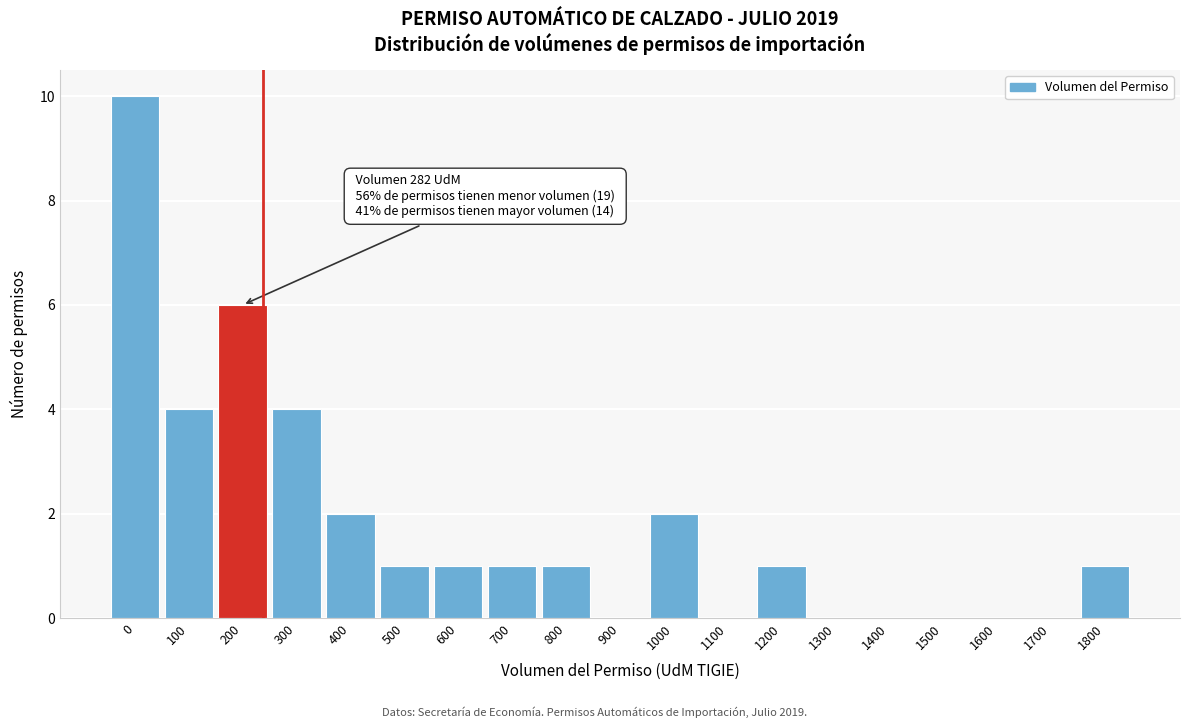

Reading left to right, what are all the values shown in this chart?

0=10	100=4	200=6	300=4	400=2	500=1	600=1	700=1	800=1	900=0	1000=2	1100=0	1200=1	1300=0	1400=0	1500=0	1600=0	1700=0	1800=1